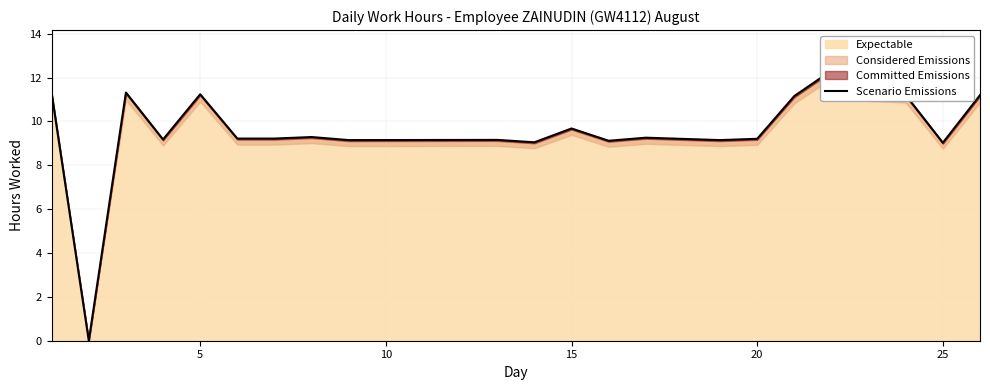

The chart shows a value of 19.9 at 16. True or false?

False